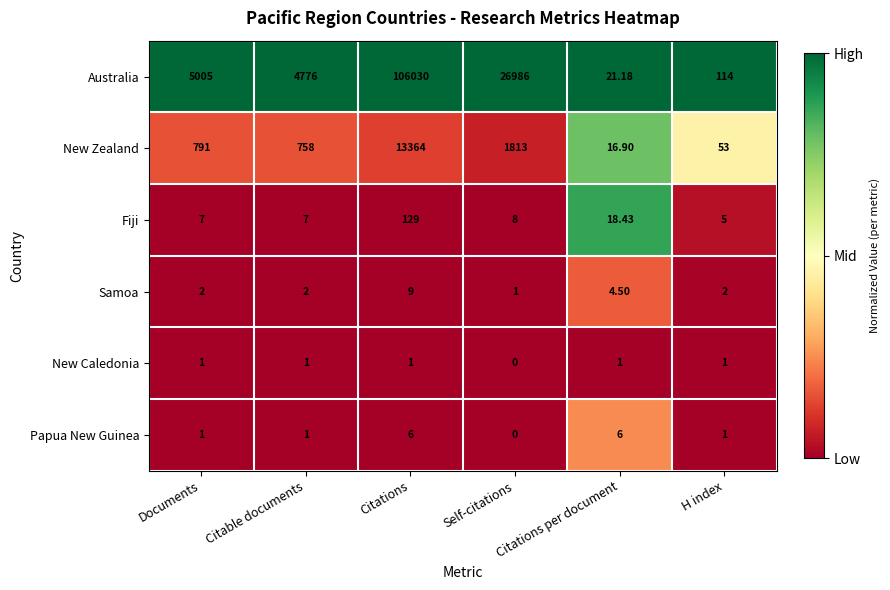

List the labels in order of New Zealand value, smallest first.

Citations per document, H index, Citable documents, Documents, Self-citations, Citations